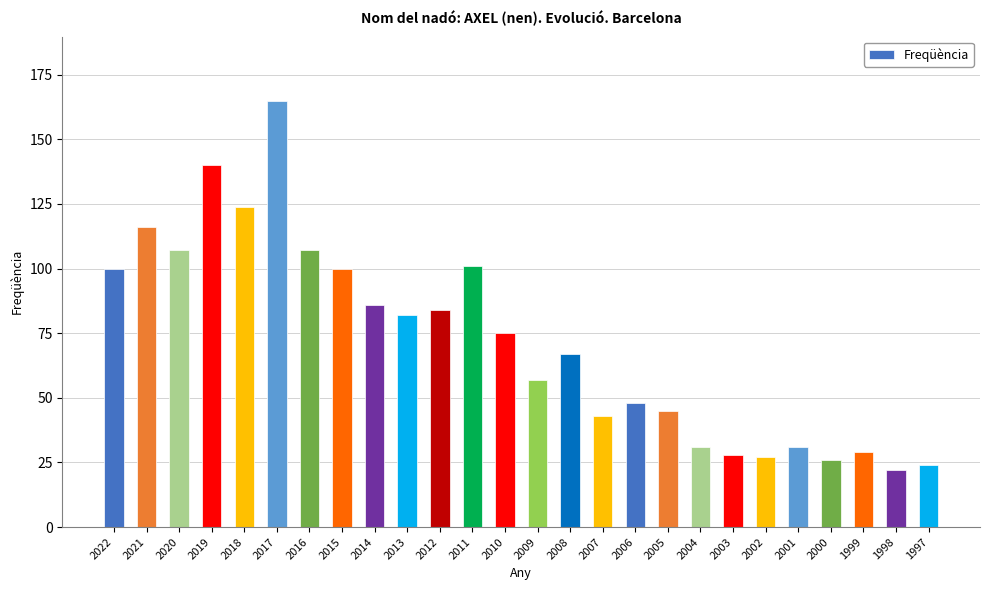

What is the smallest value displayed?

22